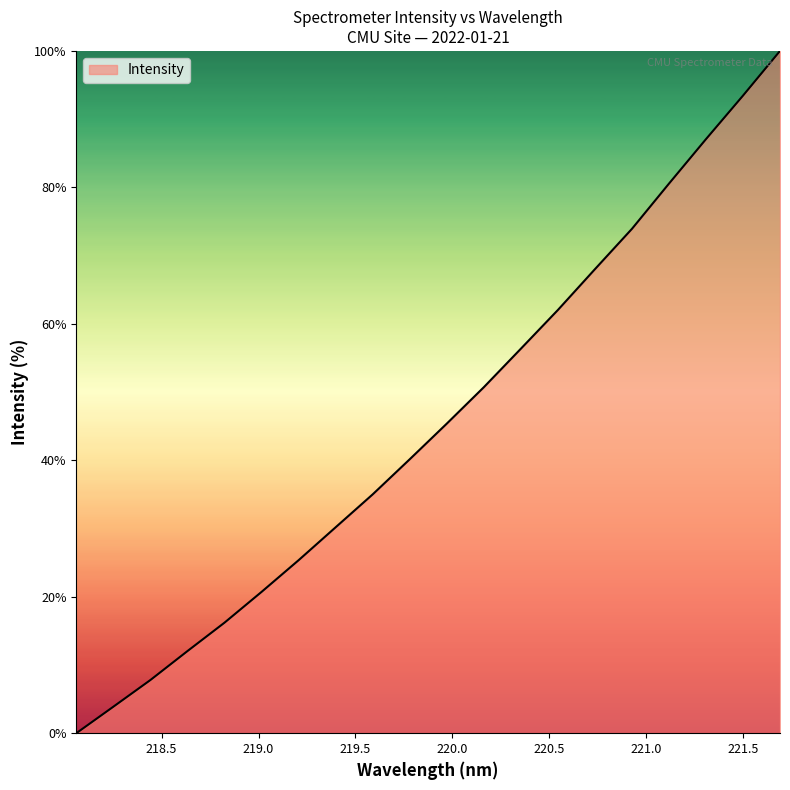

What is the difference between the maximum and minimum values?

100.0